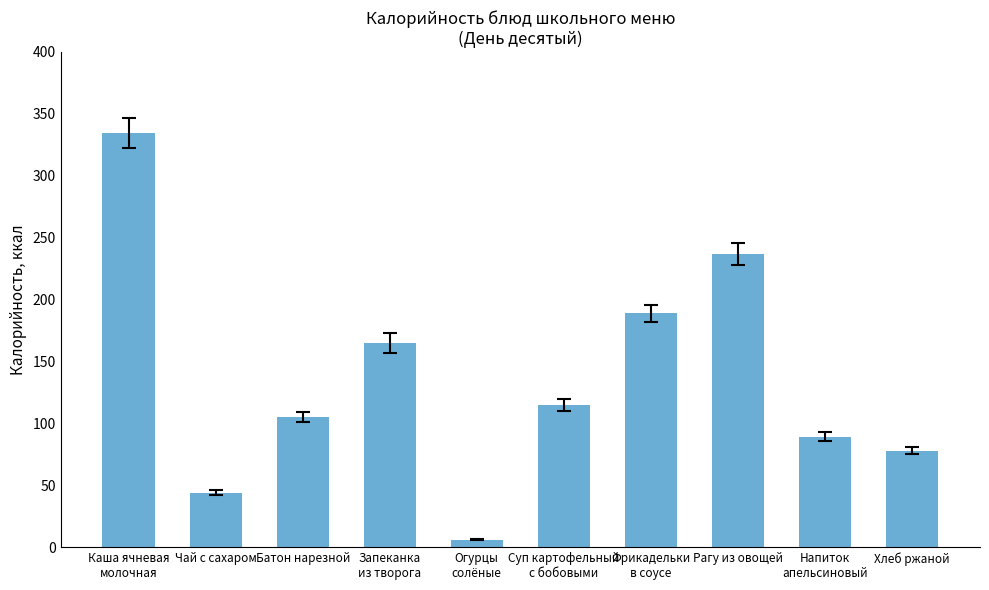

Where does the data first go above 115?

Каша ячневая
молочная